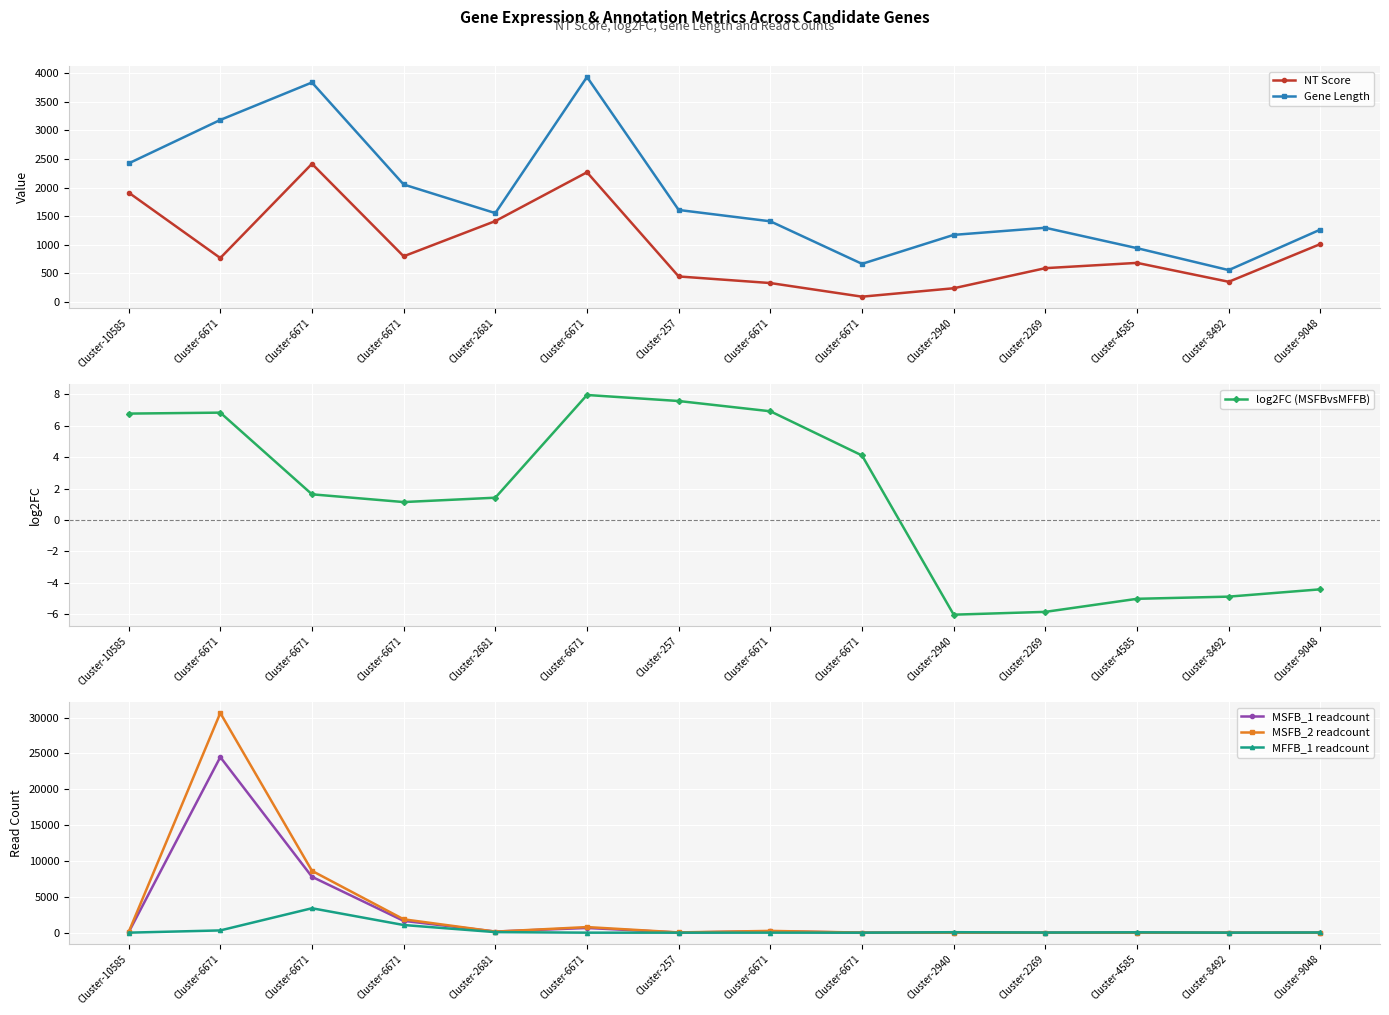

Reading left to right, list all the values displayed in this chart.

NT Score: 1912.0	769.0	2414.0	799.0	1414.0	2266.0	447.0	332.0	94.0	241.0	592.0	684.0	354.0	1013.0
Gene Length: 2421.0	3180.0	3834.0	2053.0	1553.0	3930.0	1608.0	1410.0	667.0	1173.0	1297.0	941.0	558.0	1266.0
log2FC (MSFBvsMFFB): 6.8	6.8	1.6	1.1	1.4	8.0	7.6	6.9	4.1	-6.0	-5.8	-5.0	-4.9	-4.4
MSFB_1 readcount: 39.0	24484.3	7793.3	1646.9	157.0	657.0	17.0	192.0	5.0	1.0	0.0	1.0	0.0	3.0
MSFB_2 readcount: 79.0	30634.6	8624.2	1865.0	145.0	781.0	38.0	249.0	11.0	1.0	0.0	2.0	0.0	0.0
MFFB_1 readcount: 2.0	314.0	3407.8	1068.0	78.0	2.0	0.0	3.0	0.0	66.0	20.0	51.0	4.0	30.0